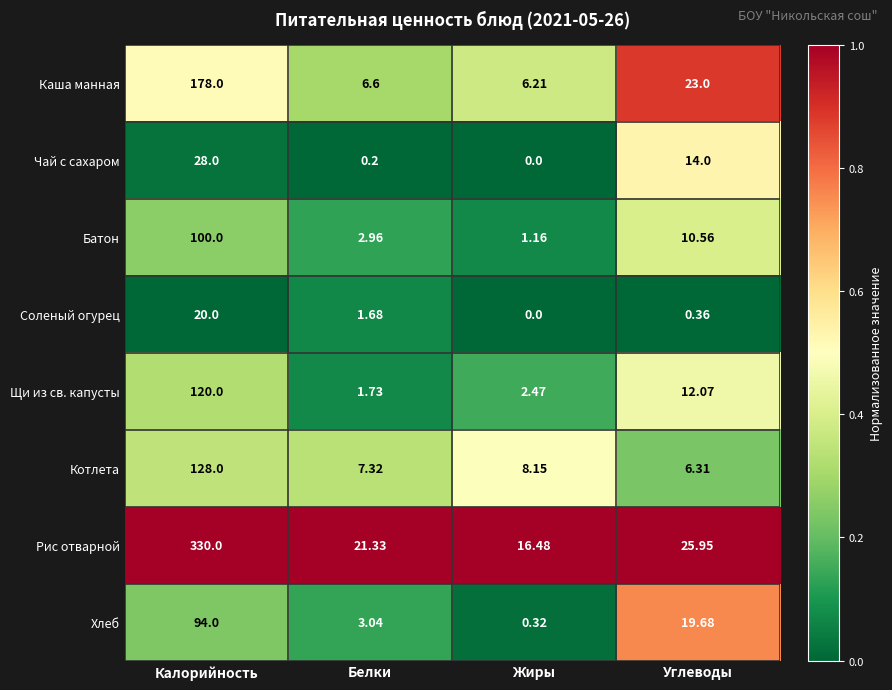

Which category has the highest value across all series?

Калорийность